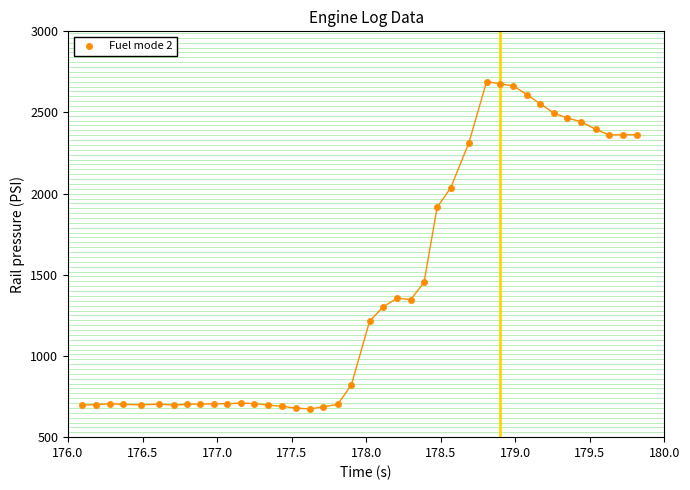

What is the range of X values (max minus min)?

3.7